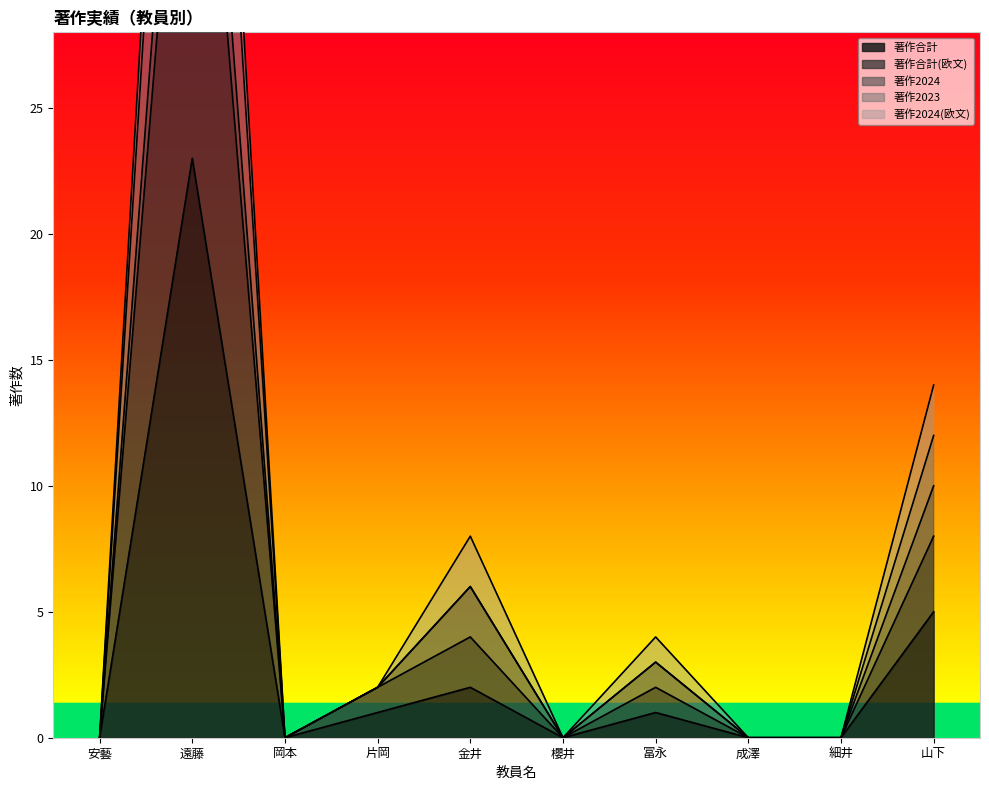

True or false: 著作合計 has a value of 36 at 遠藤.

False